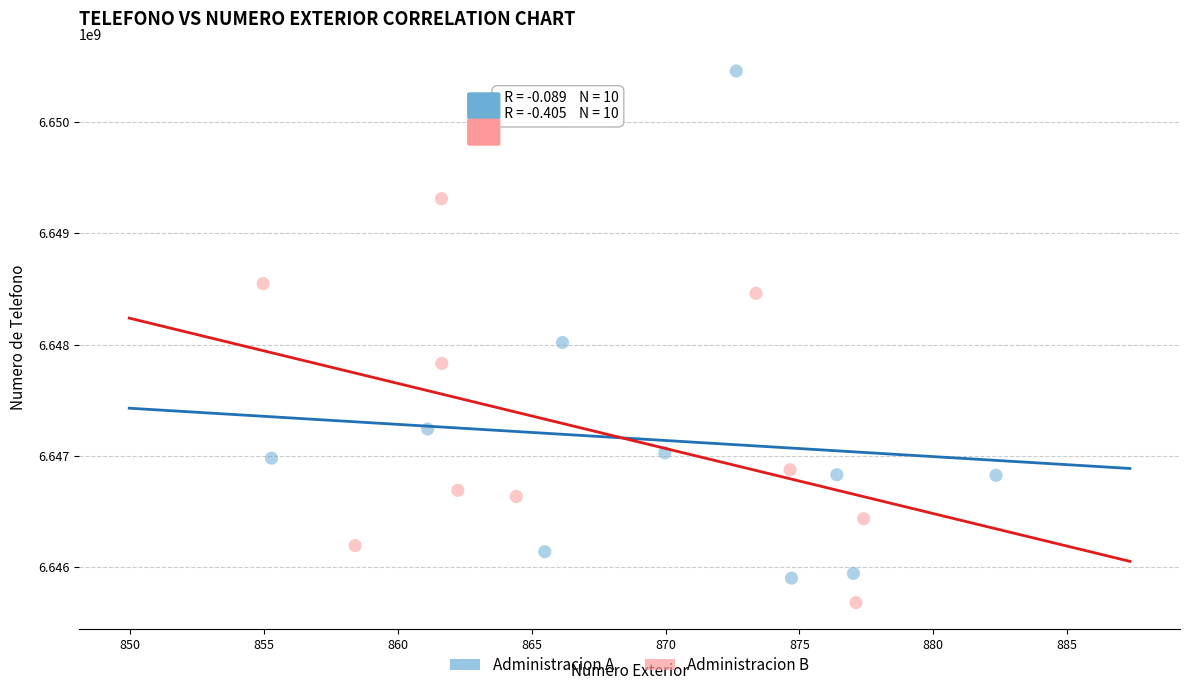

What are all the series names shown in the legend?

Administracion A, Administracion B